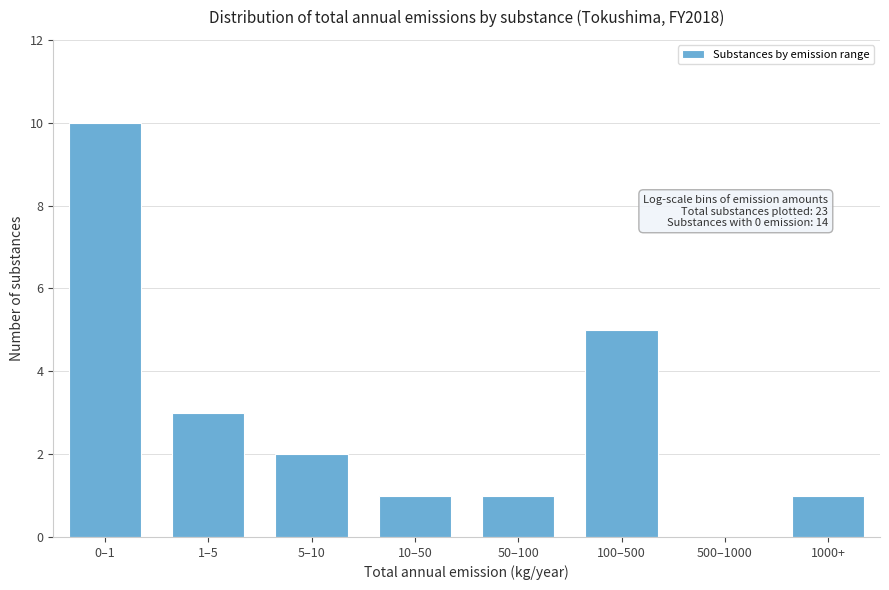

Reading left to right, extract all data points from this chart.

0–1=10	1–5=3	5–10=2	10–50=1	50–100=1	100–500=5	500–1000=0	1000+=1